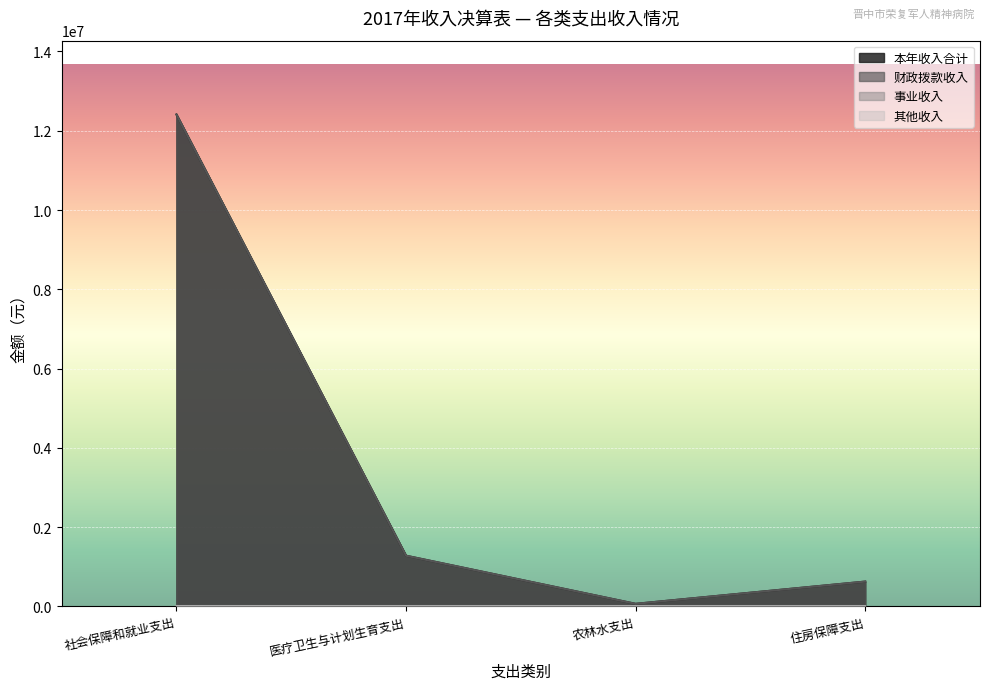

How many values in the 其他收入 series exceed 0?

1